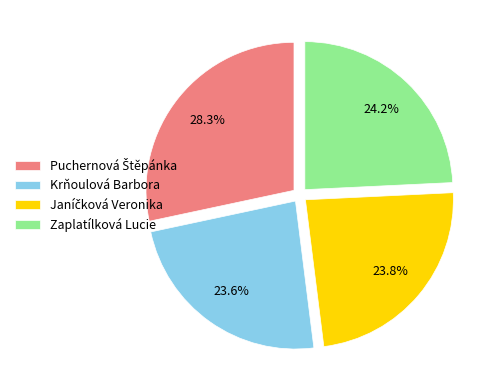

Does Krňoulová Barbora account for over 50% of the chart?

No